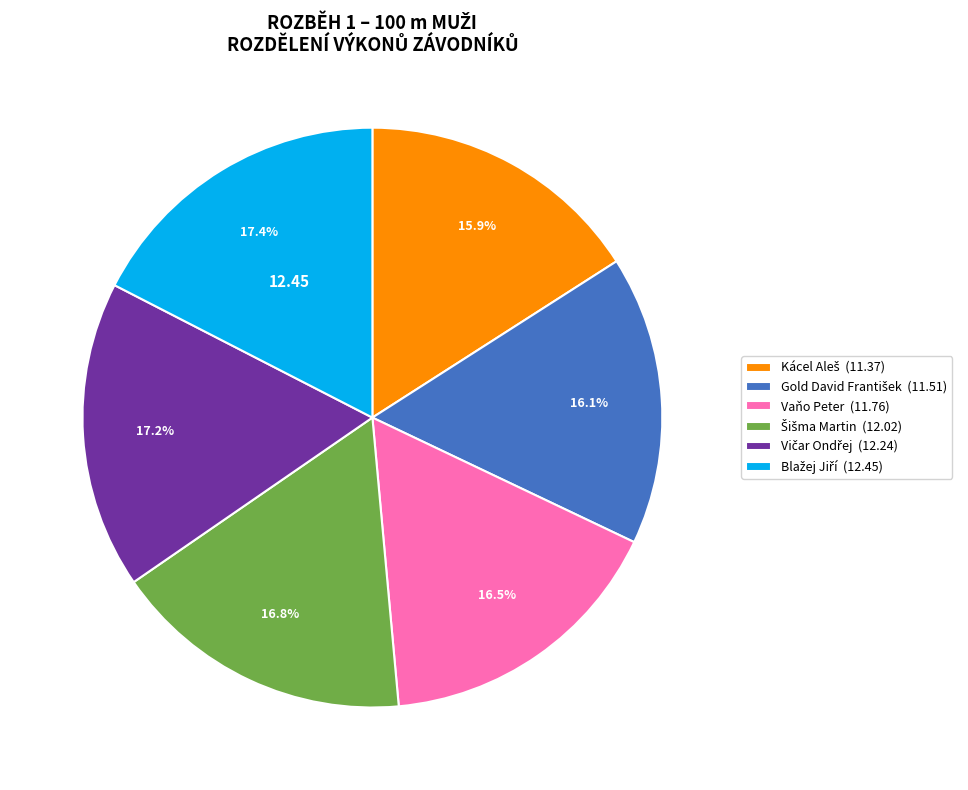

Is Vaňo Peter (11.76) the majority of the pie?

No